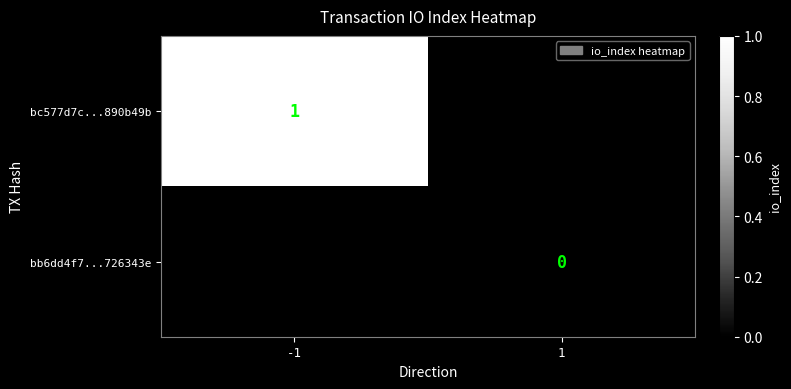

Which has a higher value, 1 or -1?

-1